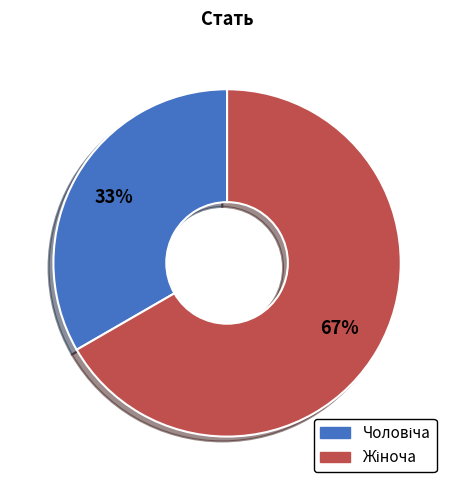

To the nearest percent, what is the average slice percentage?

50%